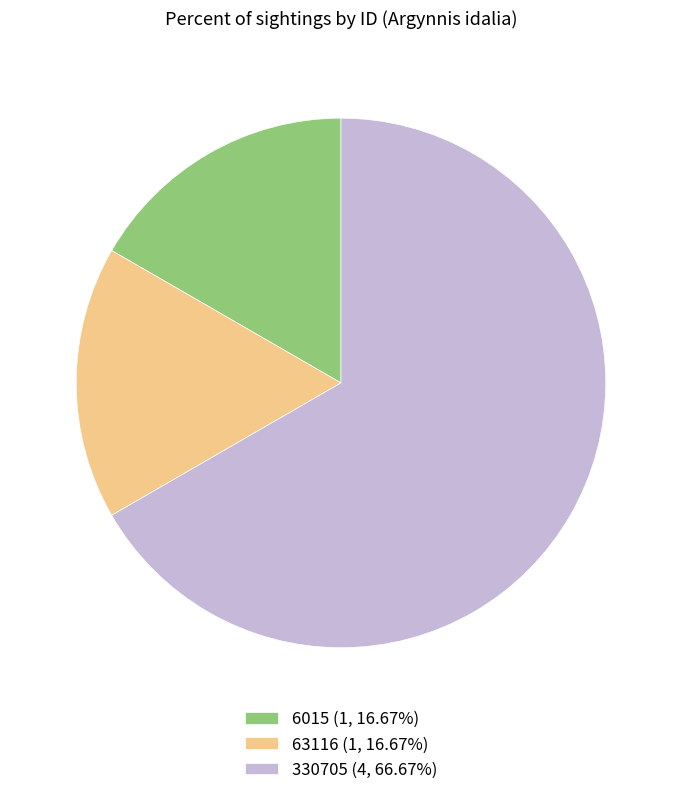

Is 6015 the majority of the pie?

No